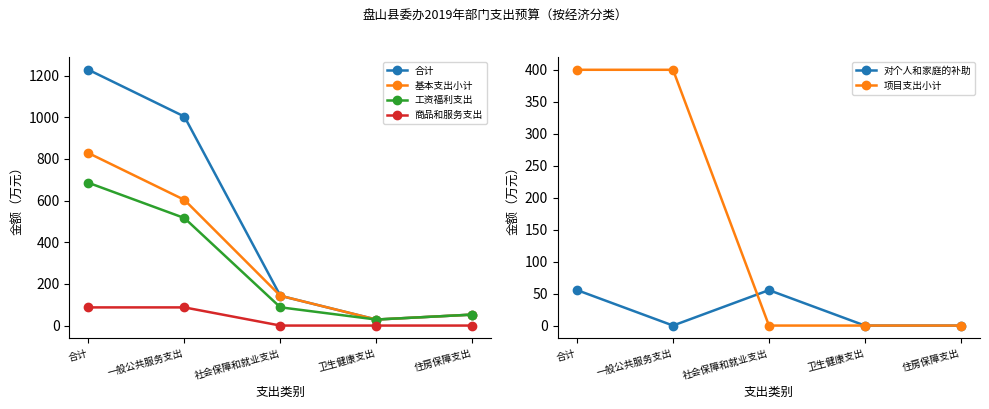

True or false: 商品和服务支出 has a value of 0.0 at 卫生健康支出.

True